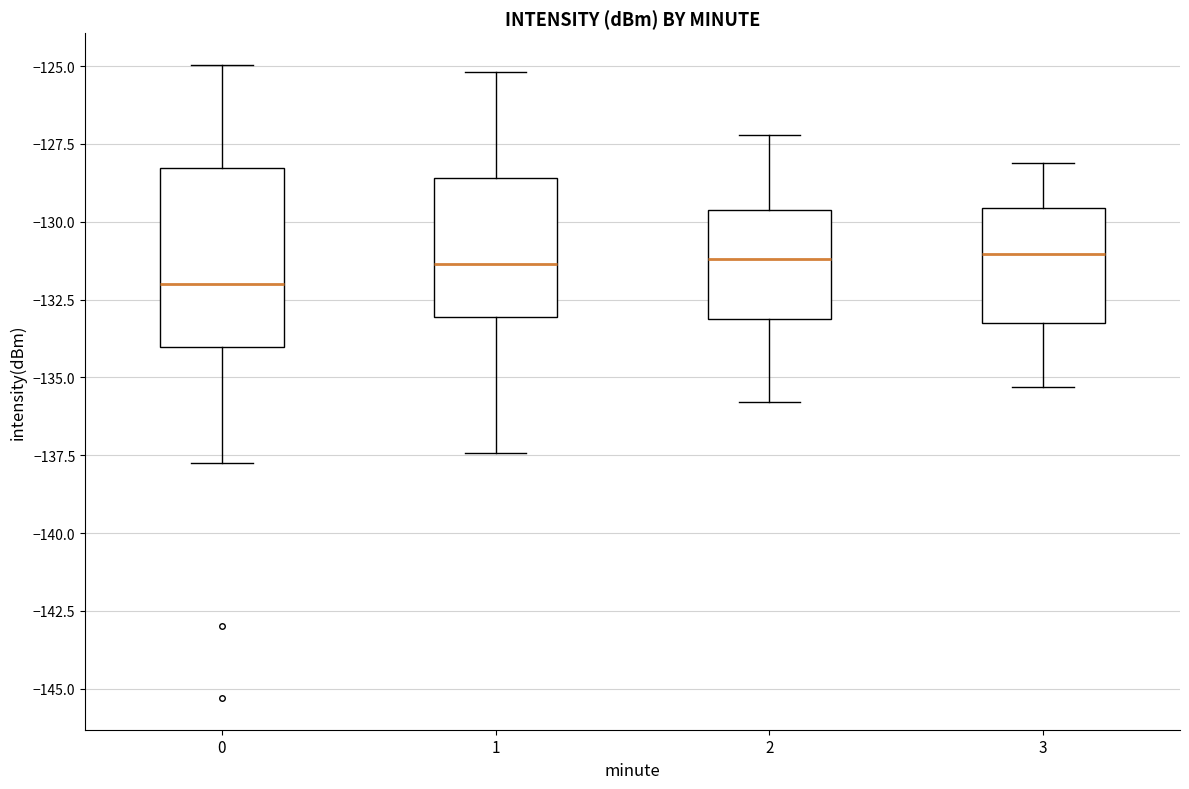

Reading left to right, transcribe this box plot: for each box, give where its median line is, the range the box spans, and where its two whiskers end, as read against the y-axis. The values are not printed on the chart, so give them approximately, as read against the axis.

0: median -132.0, box -134.0 to -128.5, whiskers -137.5 to -125.0
1: median -131.5, box -133.0 to -128.5, whiskers -137.5 to -125.0
2: median -131.0, box -133.0 to -129.5, whiskers -136.0 to -127.0
3: median -131.0, box -133.0 to -129.5, whiskers -135.5 to -128.0